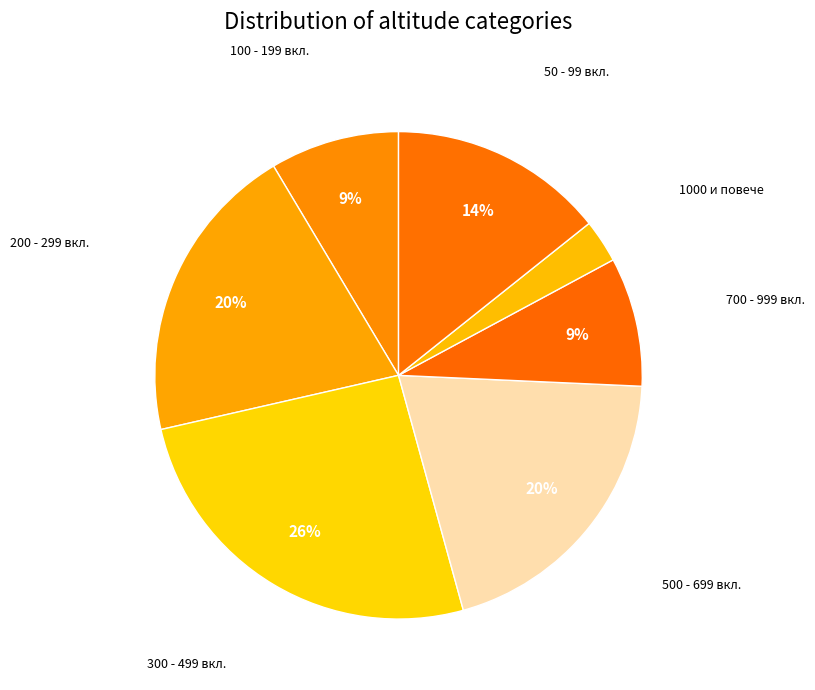

To the nearest percent, what is the combined percentage of 1000 и повече and 200 - 299 вкл.?

23%